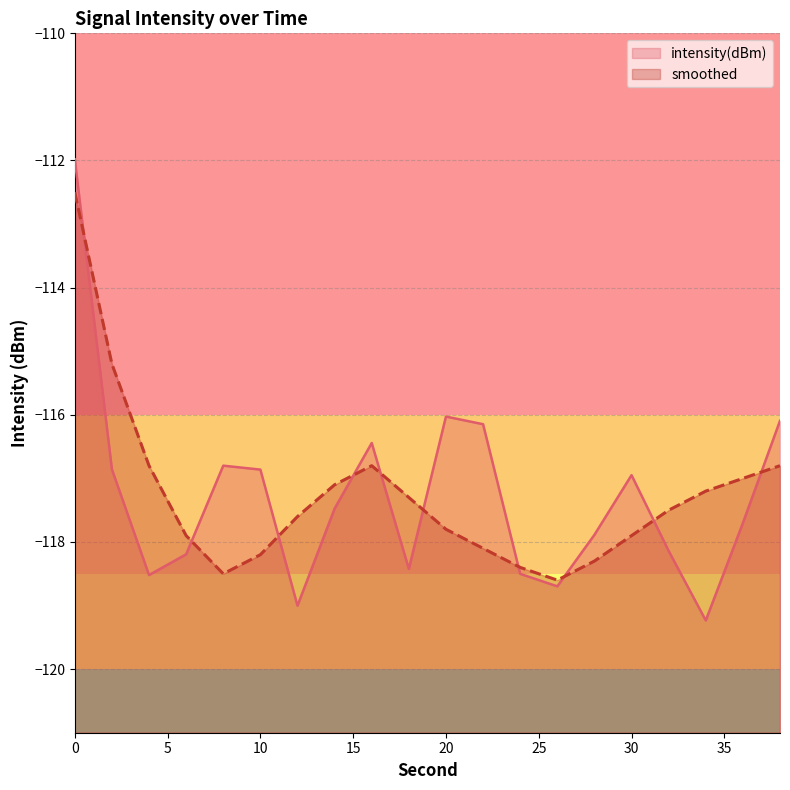

The smoothed series shows -168.1 at 22. True or false?

False